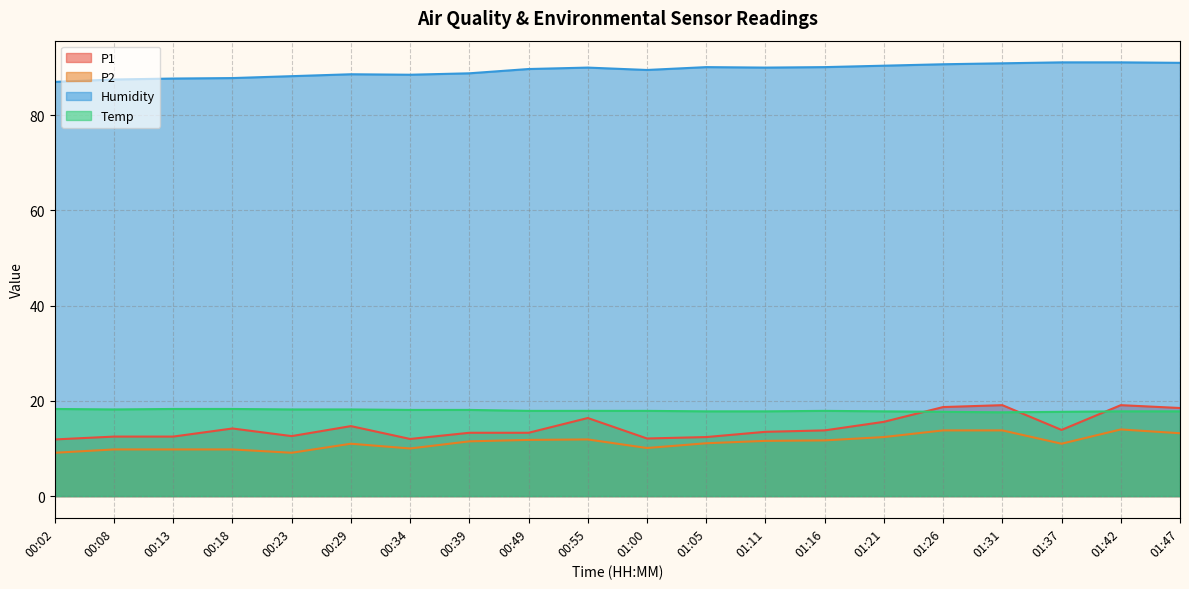

Is the value of P1 at 01:21 greater than the value of Temp at 00:39?

No